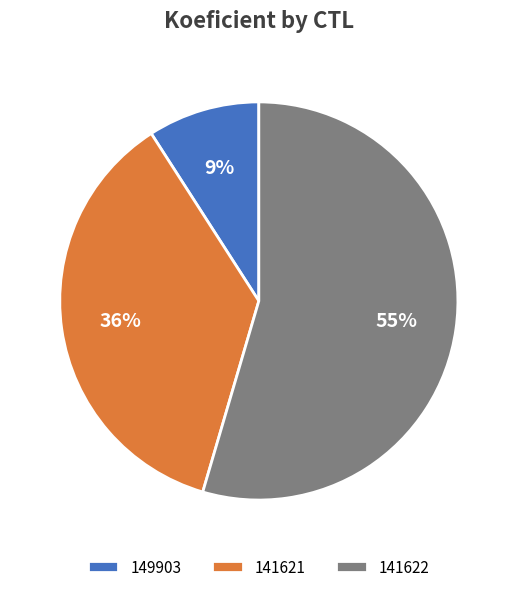

To the nearest percent, what percentage of the pie is 149903?

9%